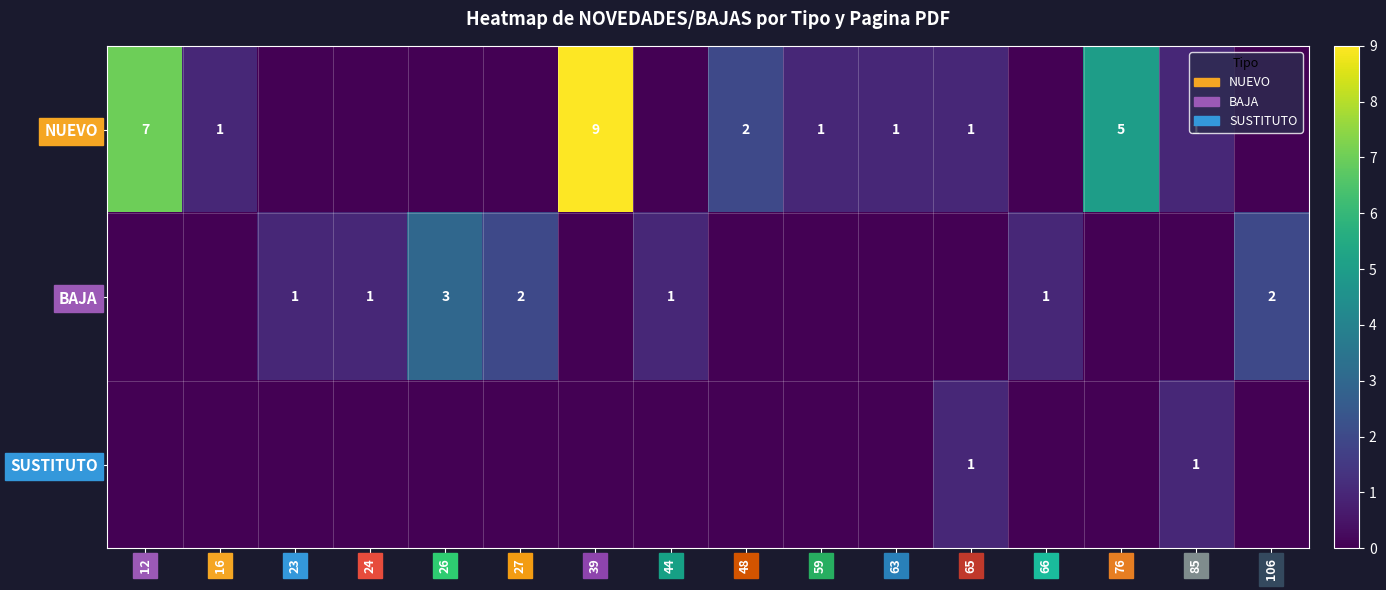

True or false: NUEVO has a value of 2 at 85.

False